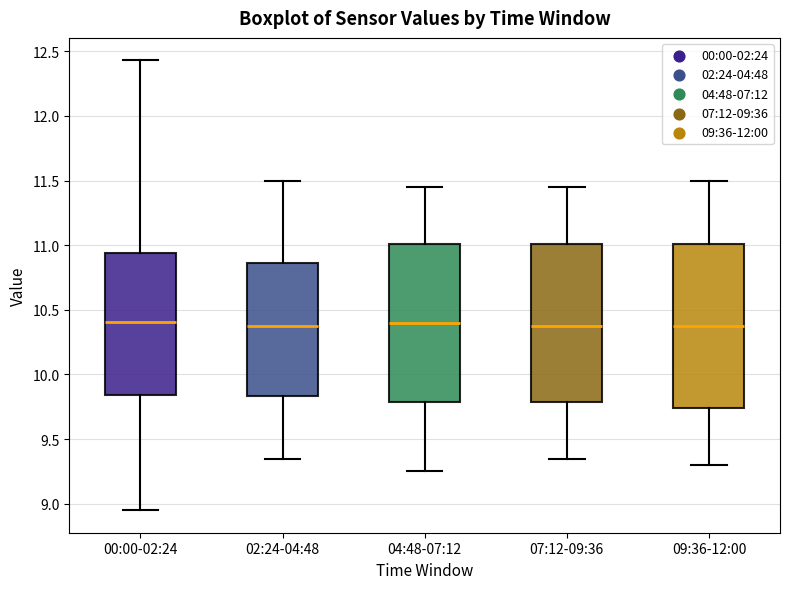

Comparing the boxes themselves (not the whiskers), which one is the tallest?

09:36-12:00